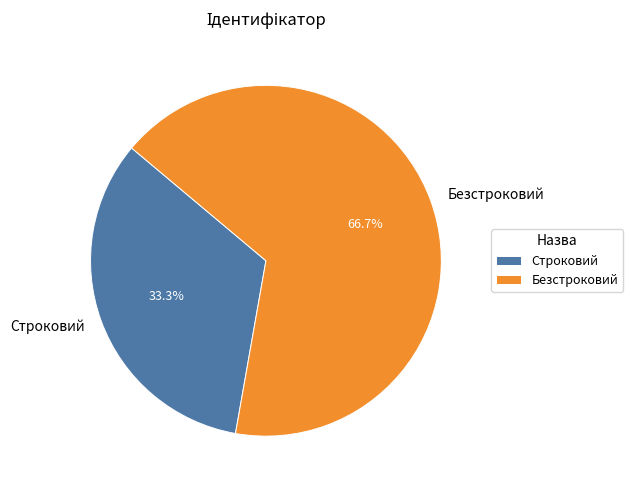

Is it true that Безстроковий is 57% of the pie?

False